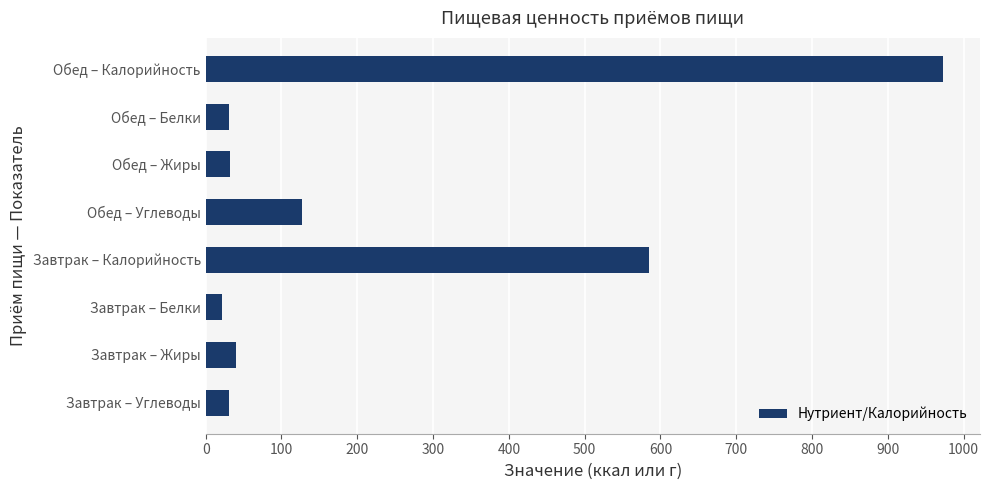

Approximately how many times larger is the value at Обед – Жиры compared to Завтрак – Жиры?

0.8